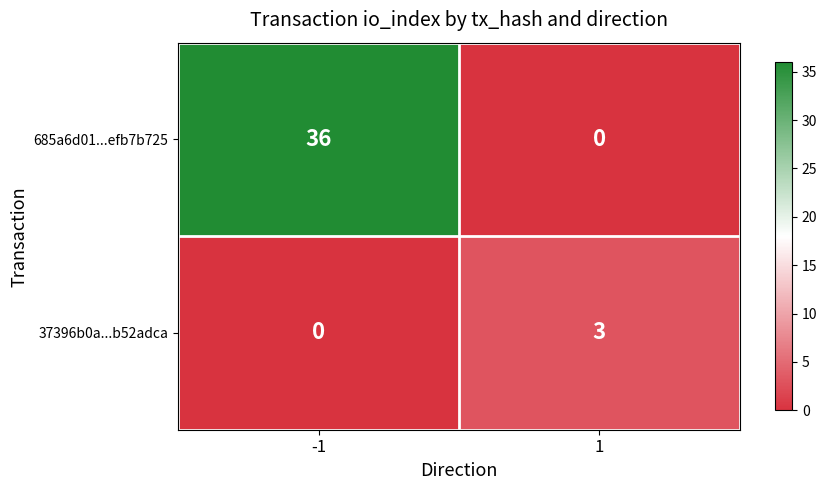

Which series has the largest range (max minus min)?

685a6d01...efb7b725